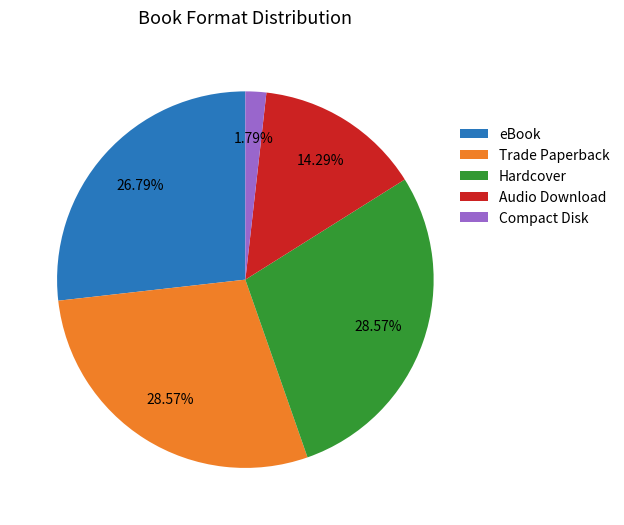

What is the total percentage of eBook and Hardcover?

55.4%